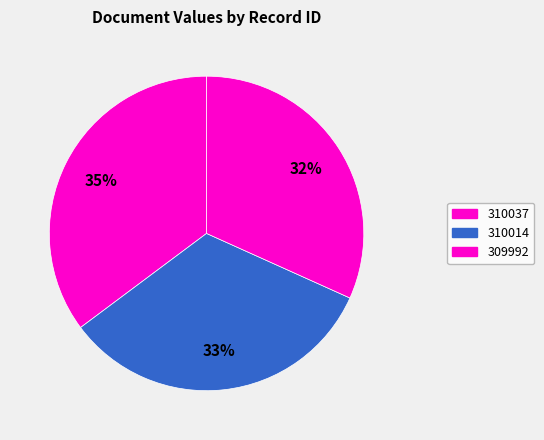

Is 310037 the majority of the pie?

No